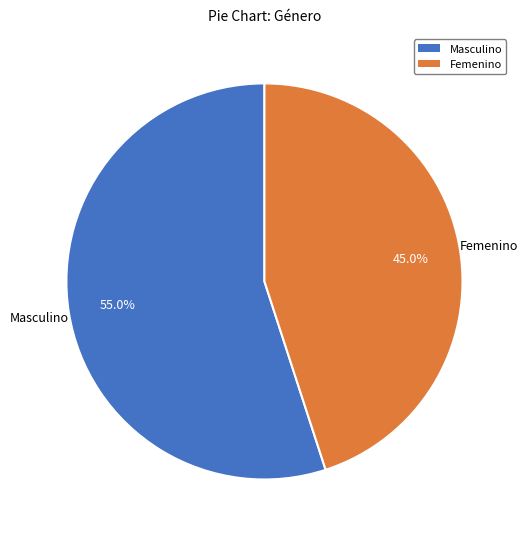

Is there any slice that represents more than half of the pie?

Yes